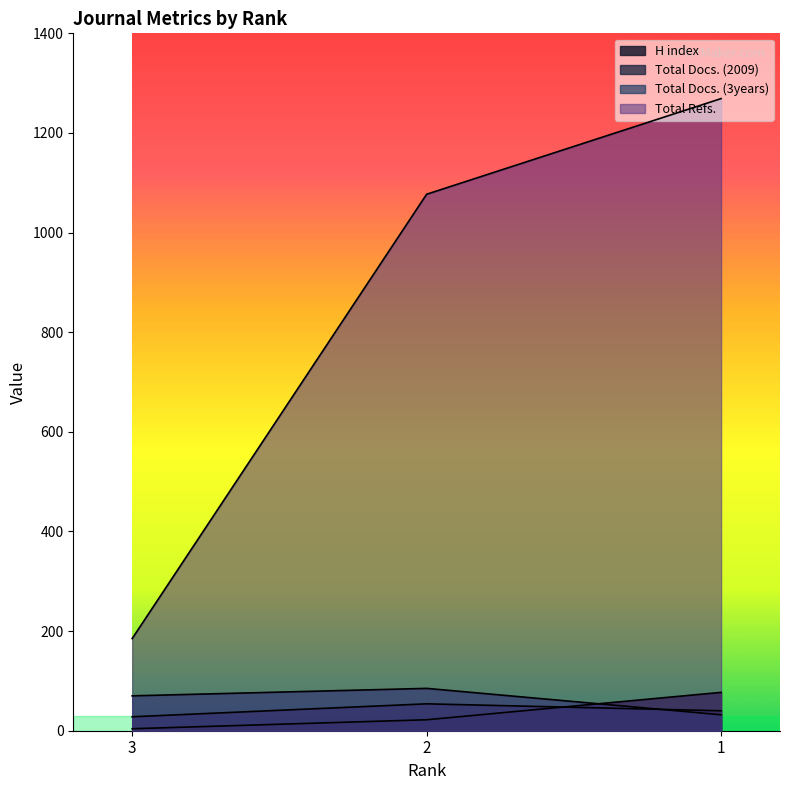

What are all the series names shown in the legend?

H index, Total Docs. (2009), Total Docs. (3years), Total Refs.